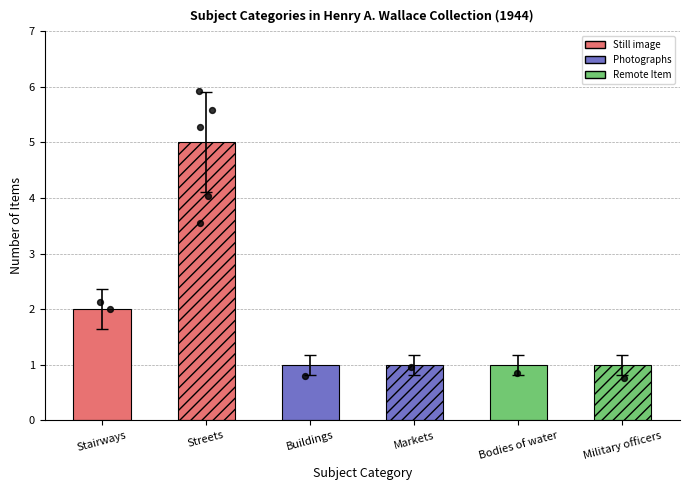

Which has a higher value, Buildings or Military officers?

Buildings